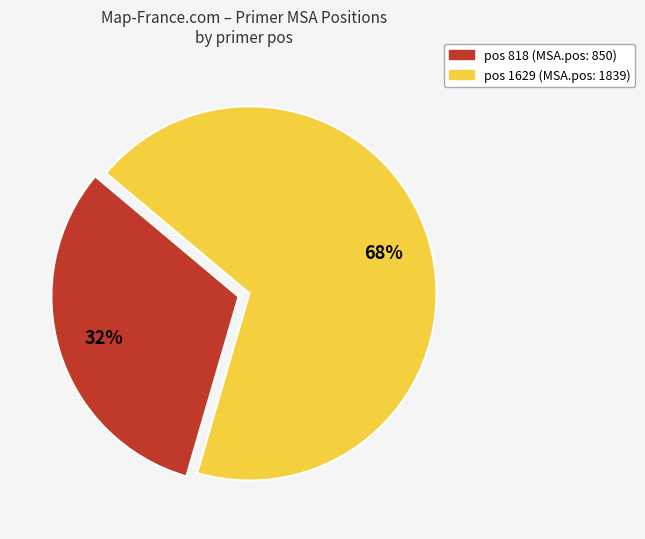

How many segments does this pie chart have?

2